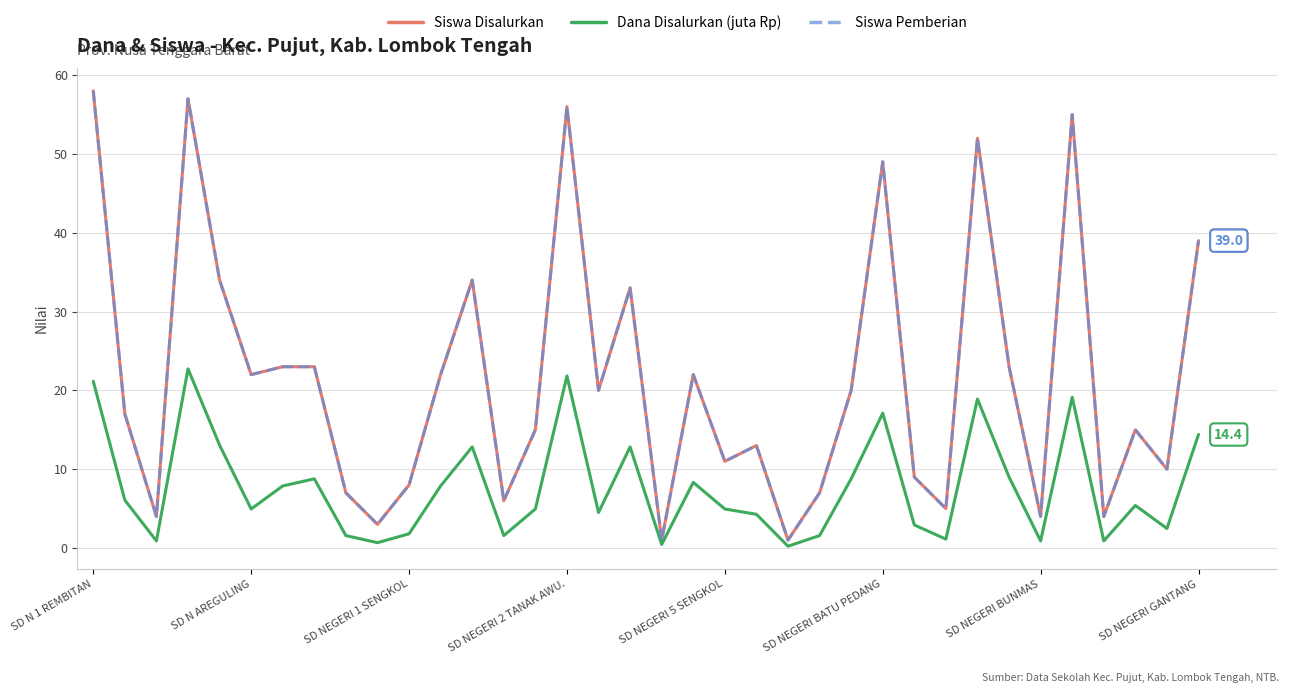

Does the chart have visible grid lines?

Yes